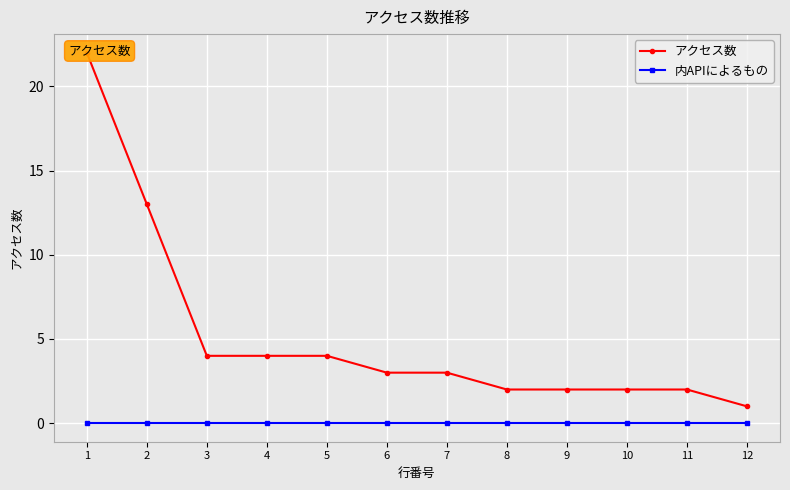

Between 11 and 7, which is larger?

7